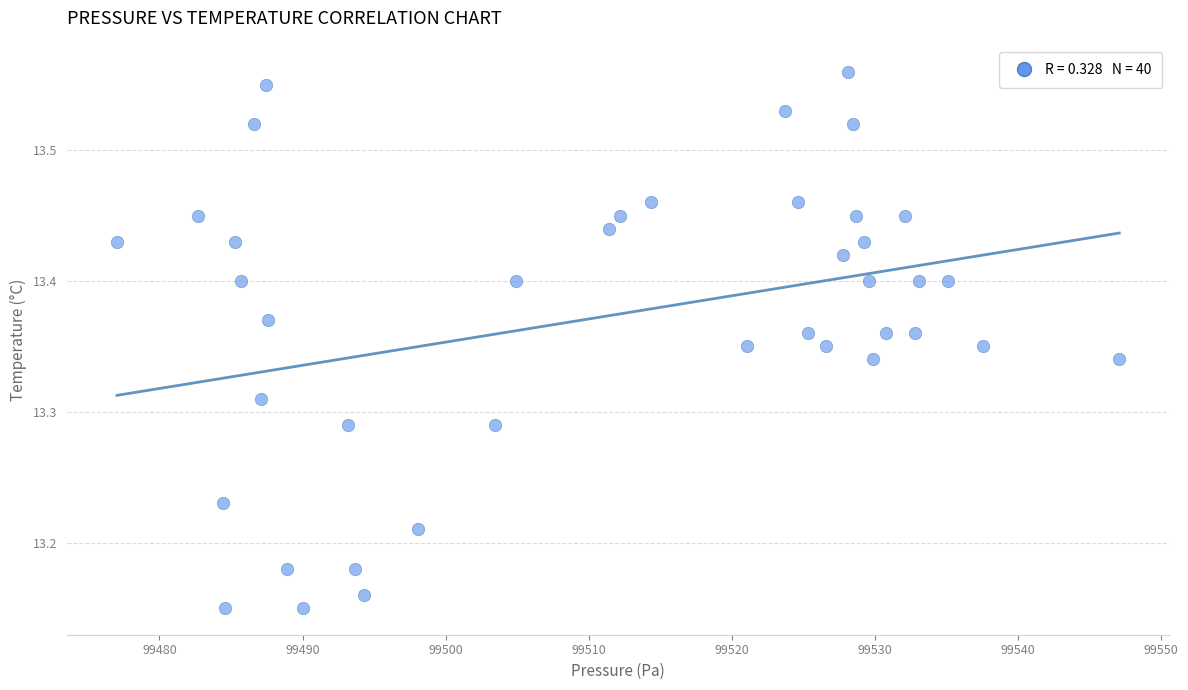

What is the range of X values (max minus min)?

70.0